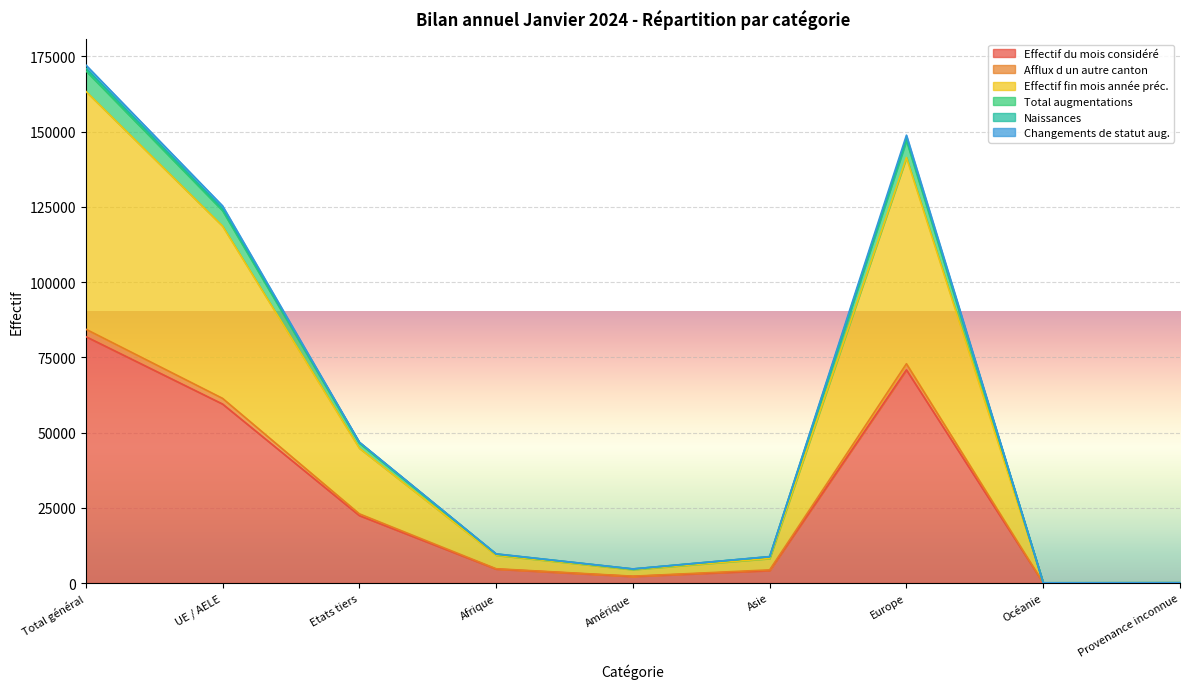

Is it true that Effectif du mois considéré equals 70818 at Europe?

True